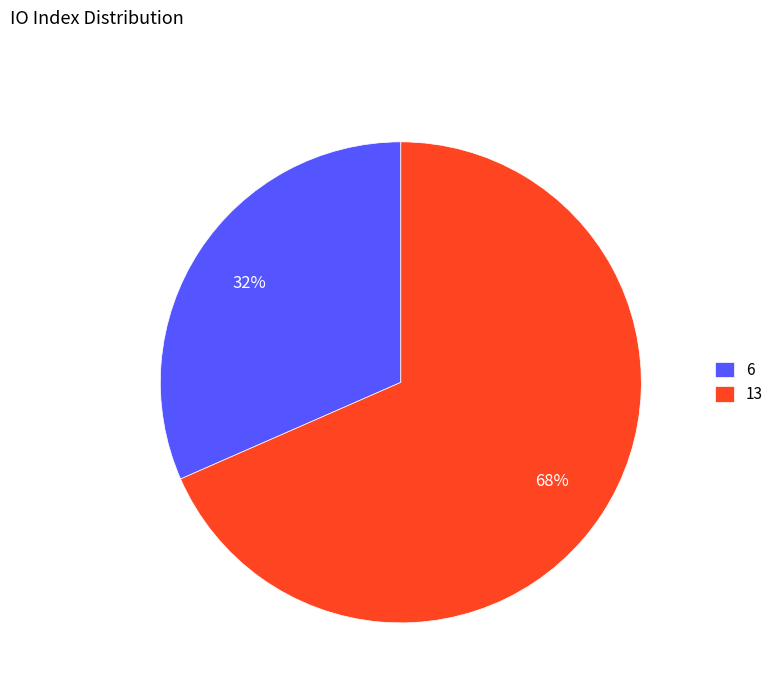

To the nearest percent, what is the average slice percentage?

50%